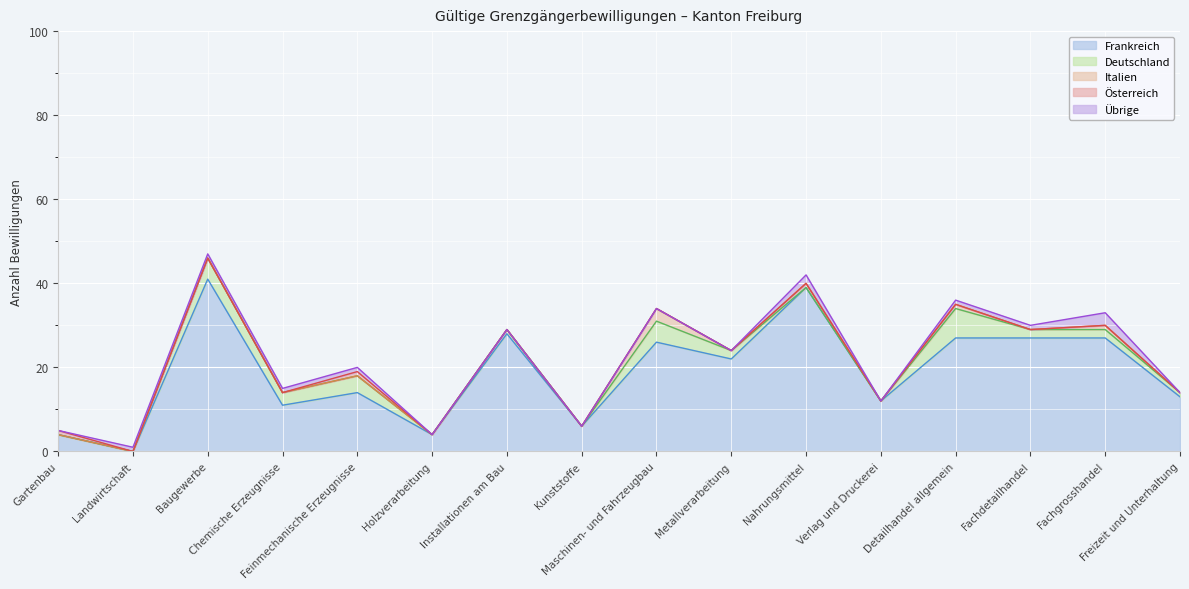

Is it true that Italien equals 1 at Fachgrosshandel?

True